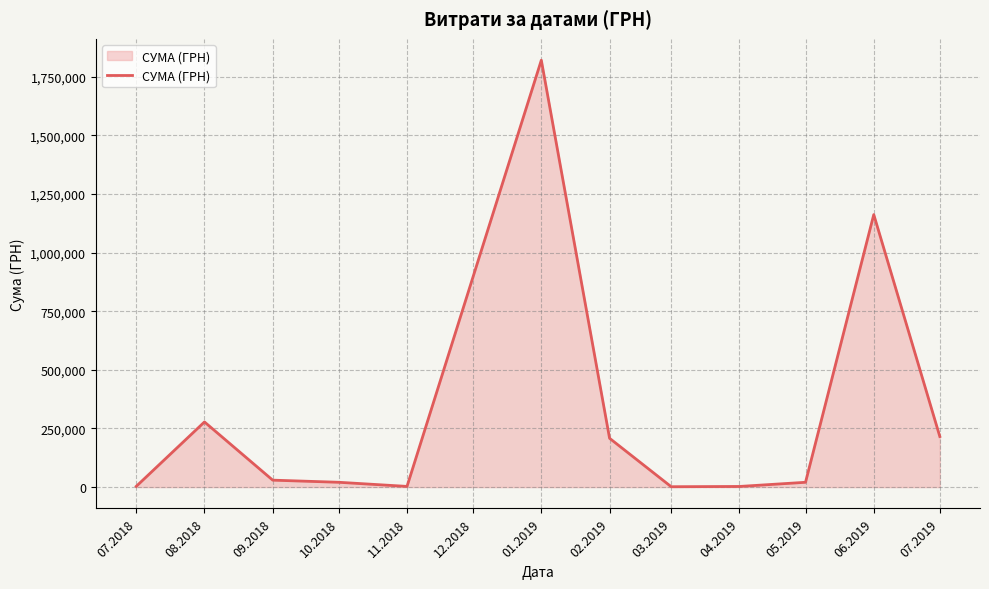

Is it true that the value at 02.2019 is 97675.4?

False